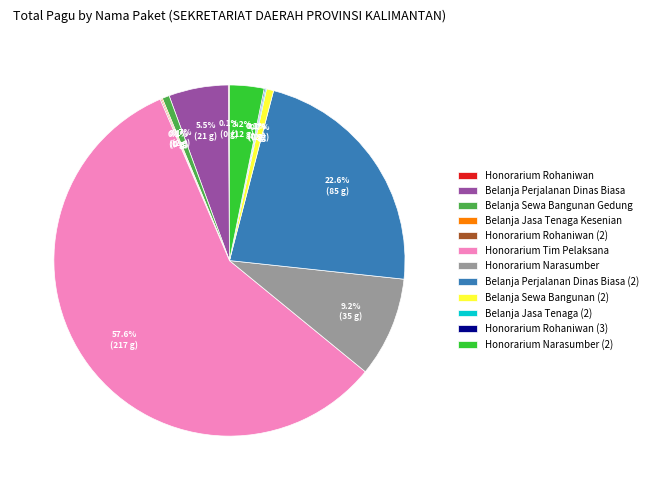

Which category has the biggest portion of the pie?

Honorarium Tim Pelaksana